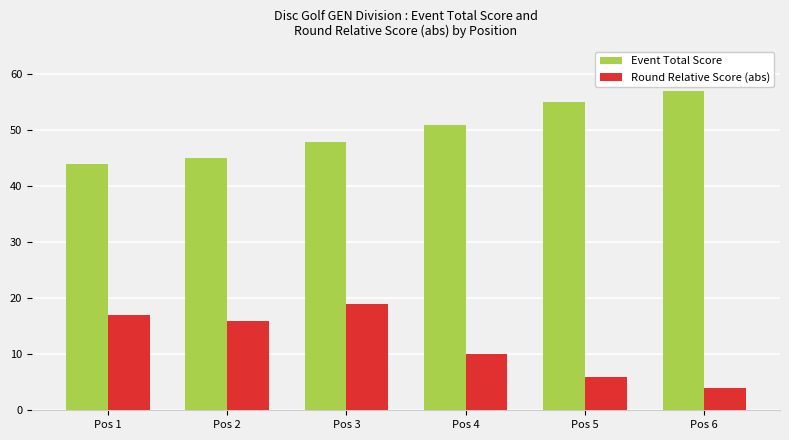

How many groups of bars are there?

6